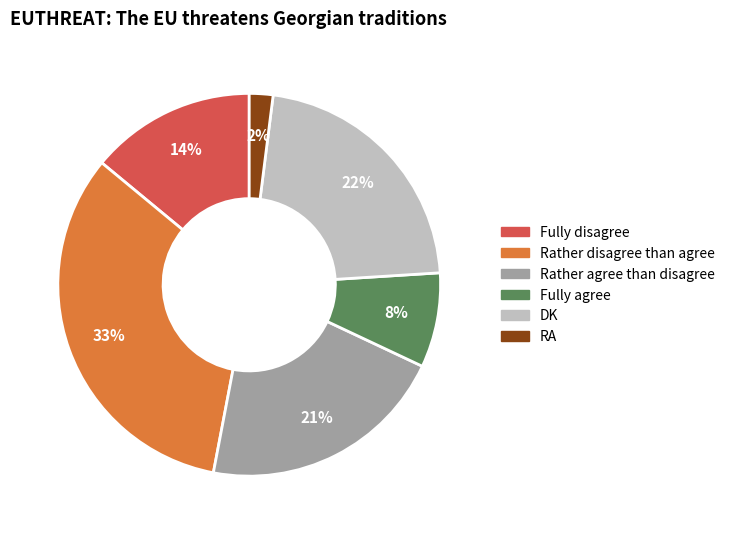

Combined, do Fully agree and Fully disagree account for over 50%?

No